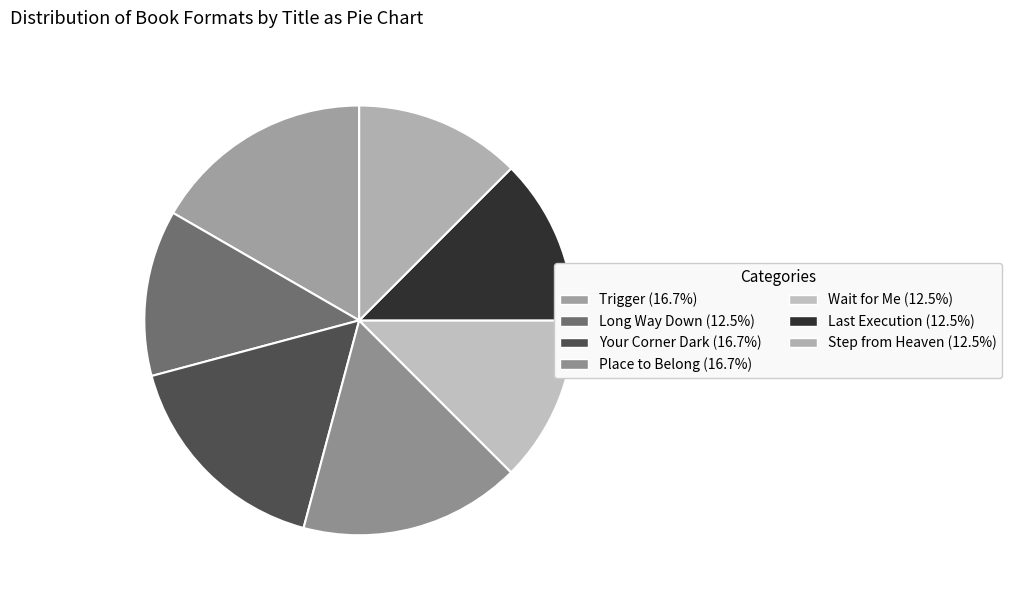

How many segments does this pie chart have?

7